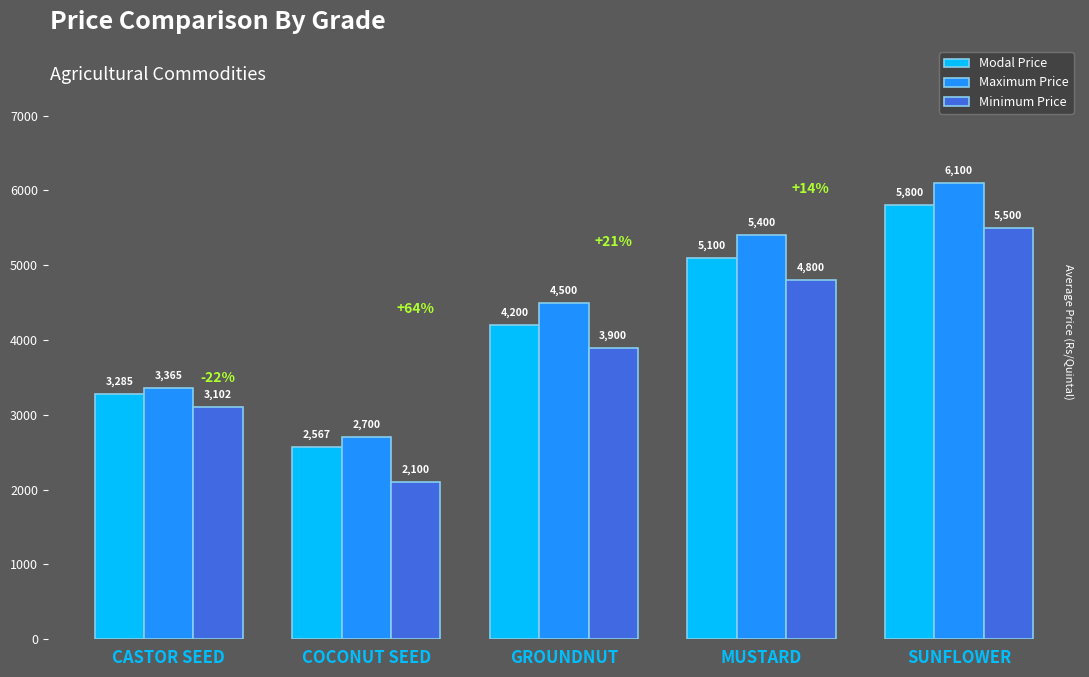

What are all the series names shown in the legend?

Modal Price, Maximum Price, Minimum Price